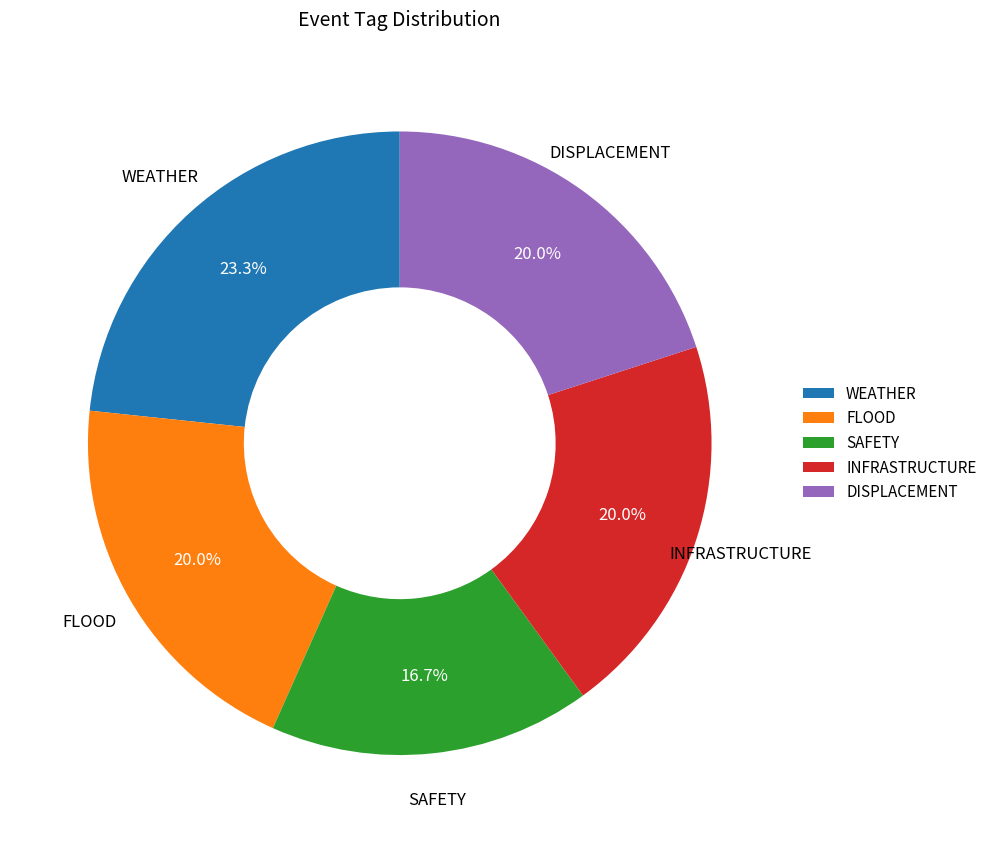

What percentage is NOT represented by INFRASTRUCTURE?

80.0%